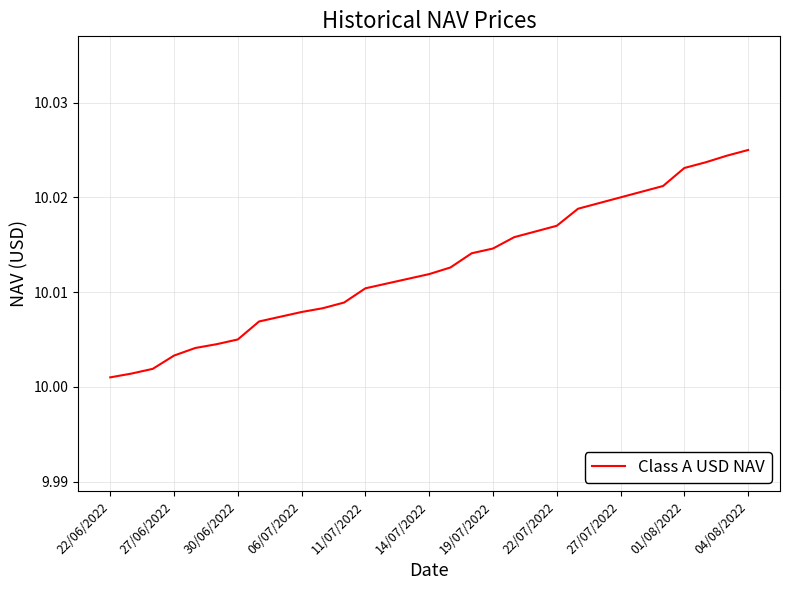

Reading left to right, what are all the values shown in this chart?

10.0	10.0	10.0	10.0	10.0	10.0	10.0	10.0	10.0	10.0	10.0	10.0	10.0	10.0	10.0	10.0	10.0	10.0	10.0	10.0	10.0	10.0	10.0	10.0	10.0	10.0	10.0	10.0	10.0	10.0	10.0